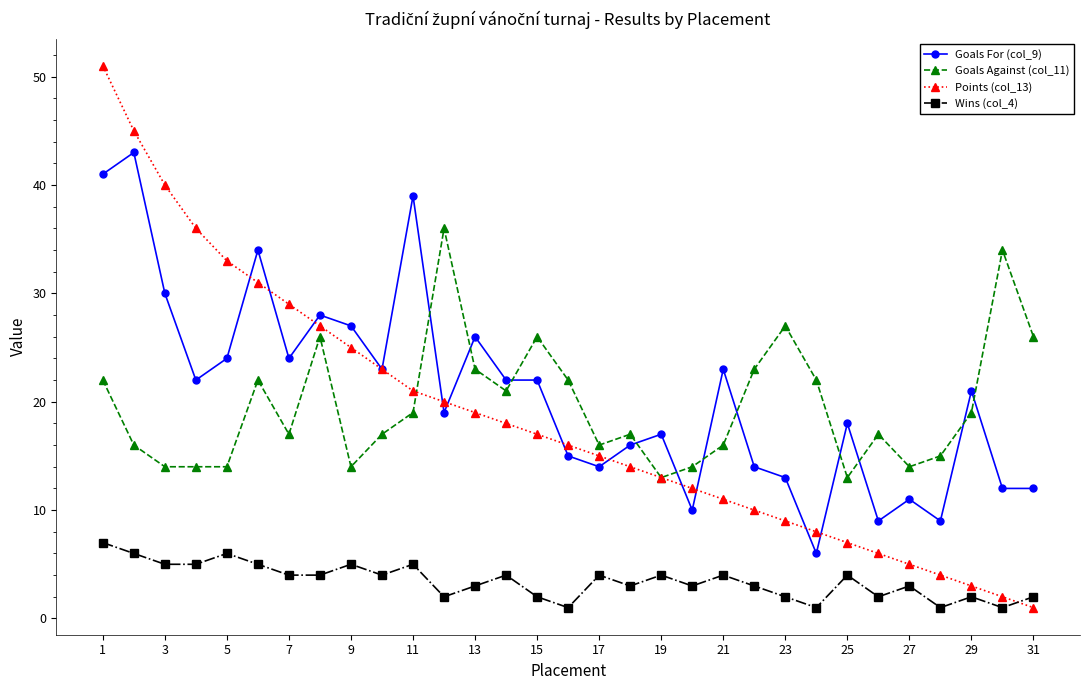

Rank the series by their maximum value, from lowest to highest.

Wins (col_4), Goals Against (col_11), Goals For (col_9), Points (col_13)